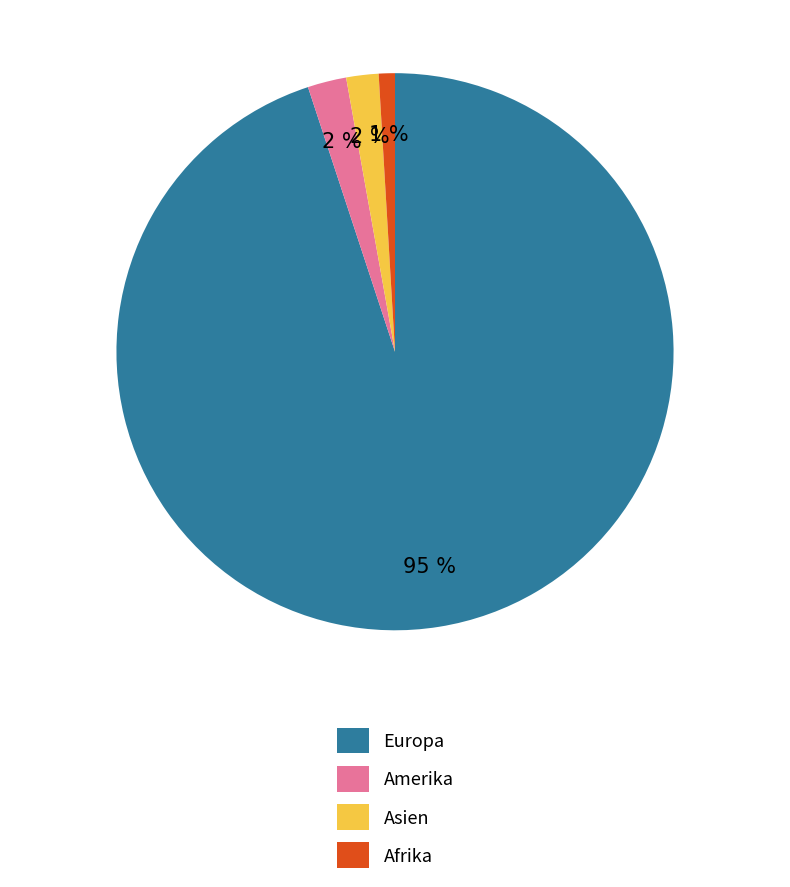

Is there any slice that represents more than half of the pie?

Yes